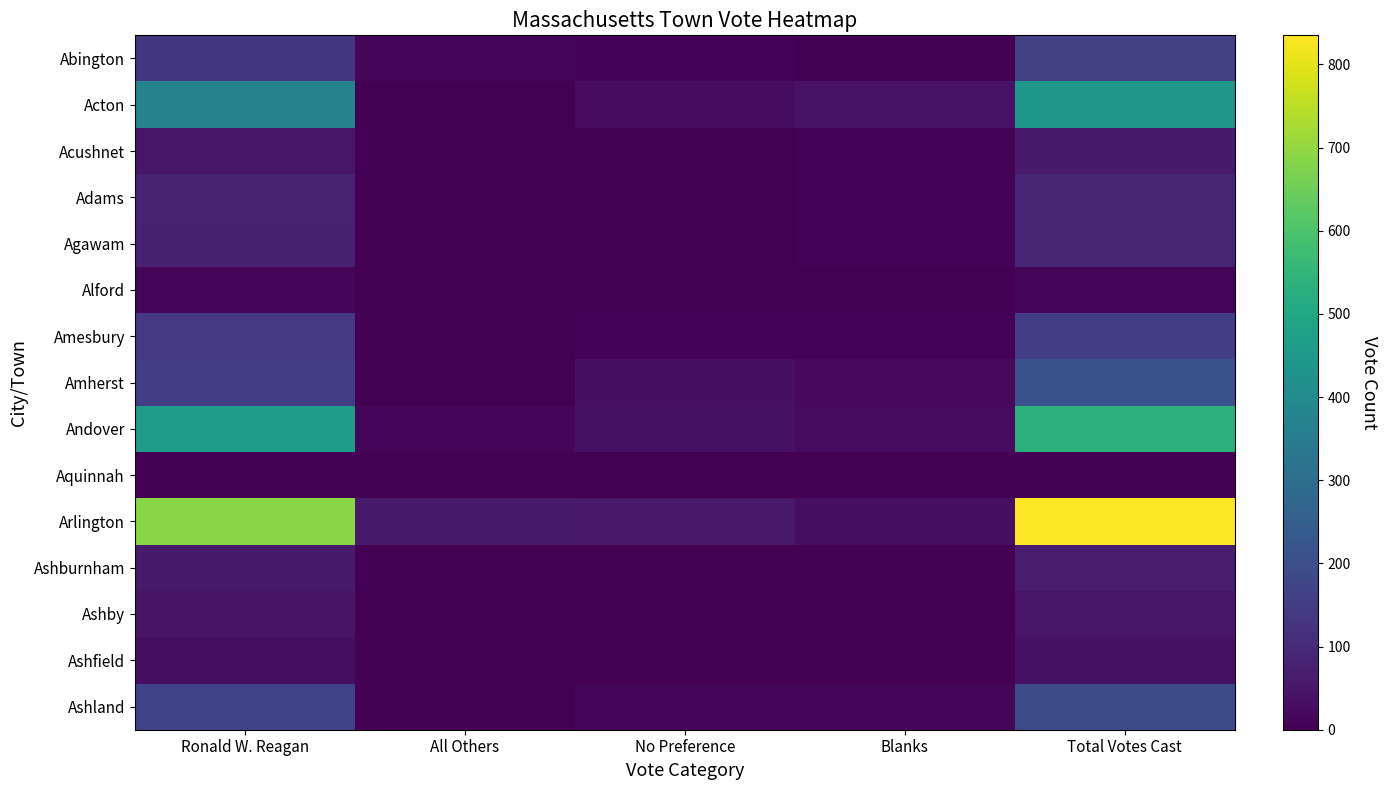

Which label corresponds to the largest value in the chart?

Total Votes Cast